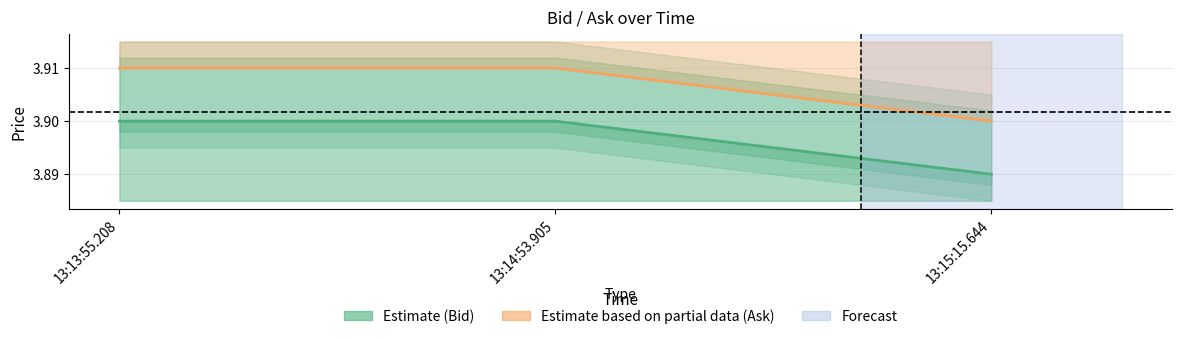

Rank the categories by Ask value from lowest to highest.

13:15:15.644, 13:13:55.208, 13:14:53.905